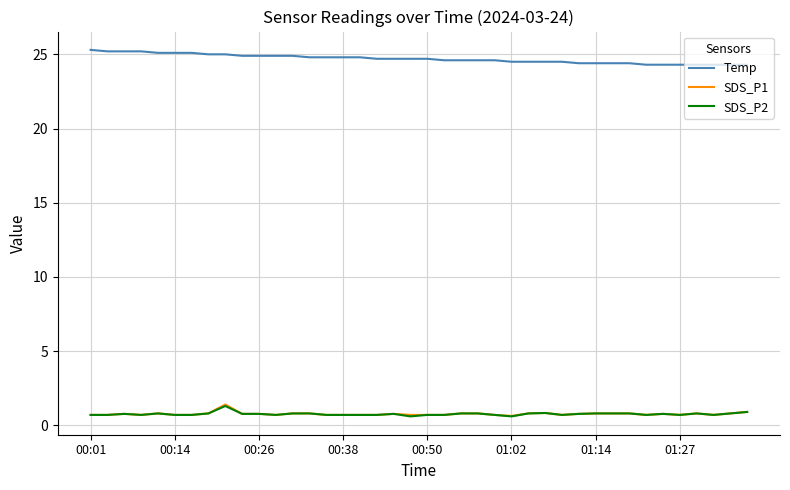

True or false: SDS_P1 and Temp cross at least once.

False